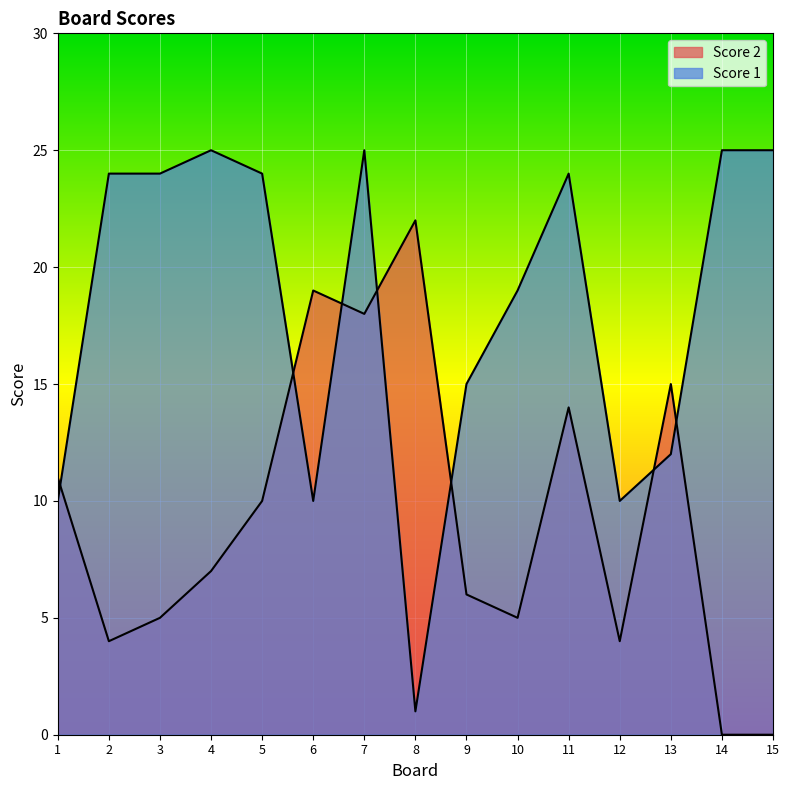

Where does the Score 2 series first go above 7?

1